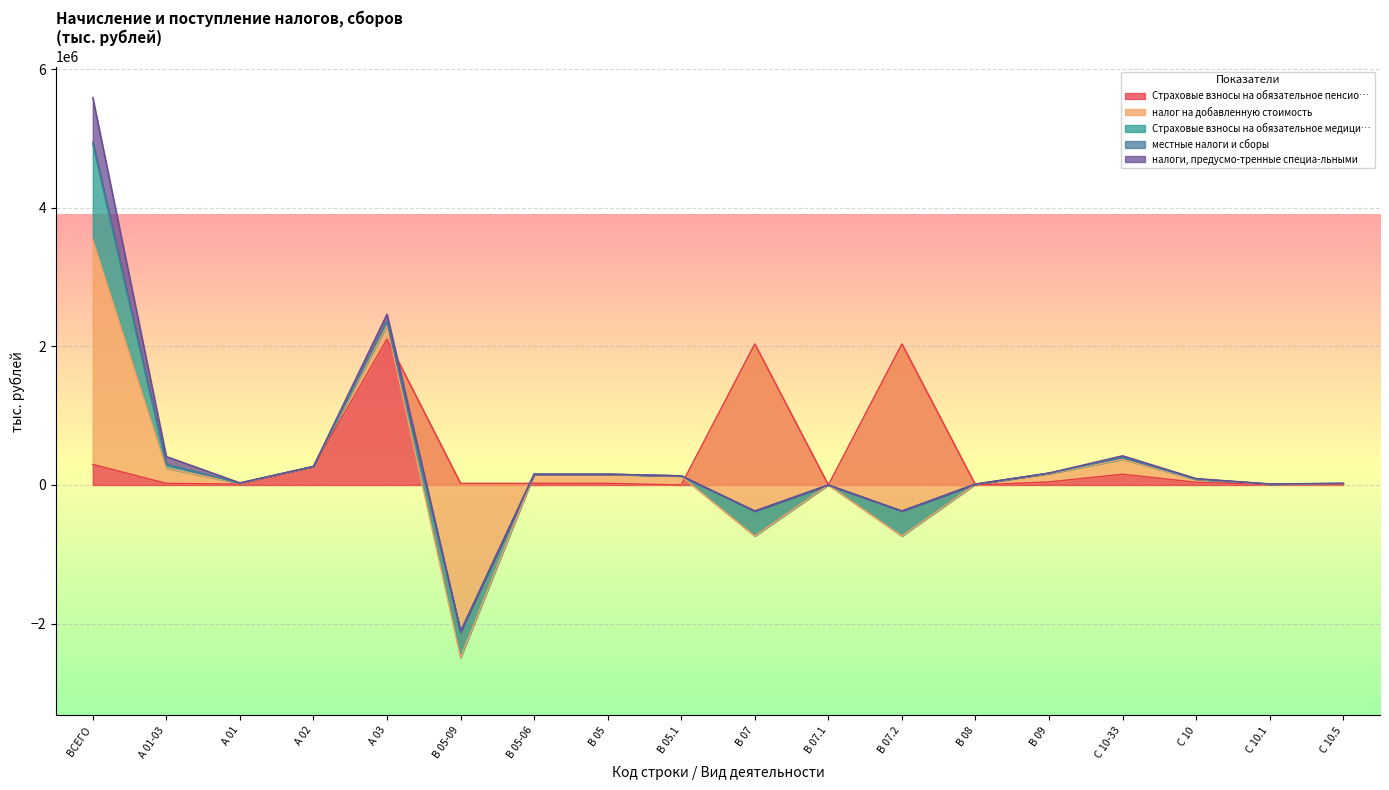

Reading left to right, what are all the values shown in this chart?

Страховые взносы на обязательное пенсио…: 296884	22883	13668	260333	2103797	23730	23730	23730	0	2035415	0	2035415	405	44246	155062	39157	6696	8613
налог на добавленную стоимость: 3245827	218412	9829	5478	203105	-2514565	128004	128004	128004	-2771960	0	-2771960	10614	118776	215113	40047	6722	12841
Страховые взносы на обязательное медици…: 1378846	54717	3429	2178	49110	372191	4062	4062	4062	359955	0	359955	32	8142	26778	6474	835	1641
местные налоги и сборы: 27174	1634	22	45	1567	1247	2	2	2	983	0	983	246	16	850	115	62	1
налоги, предусмо-тренные специа-льными: 641743	113605	4190	737	108678	4334	423	423	423	239	0	239	2696	976	24322	7950	585	0